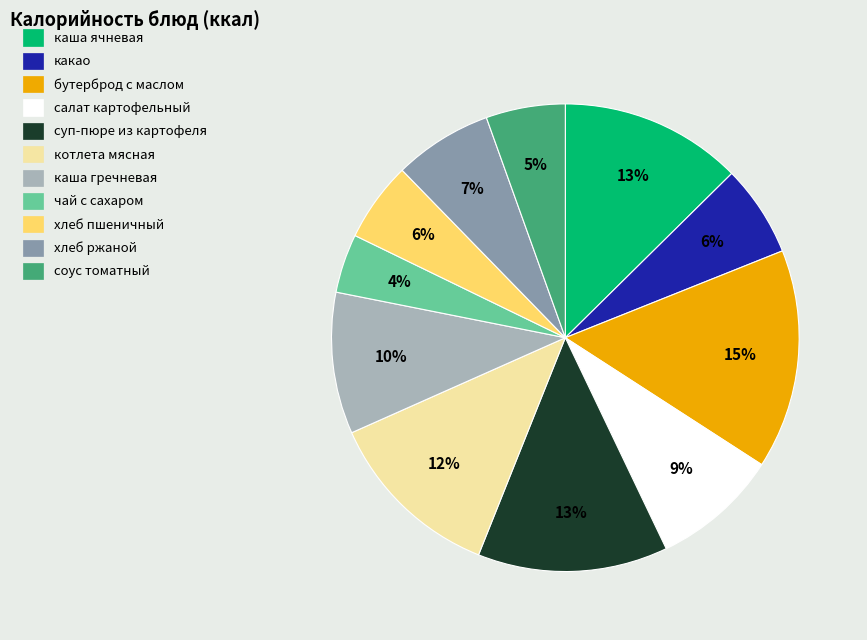

Which has a higher value, бутерброд с маслом or суп-пюре из картофеля?

бутерброд с маслом